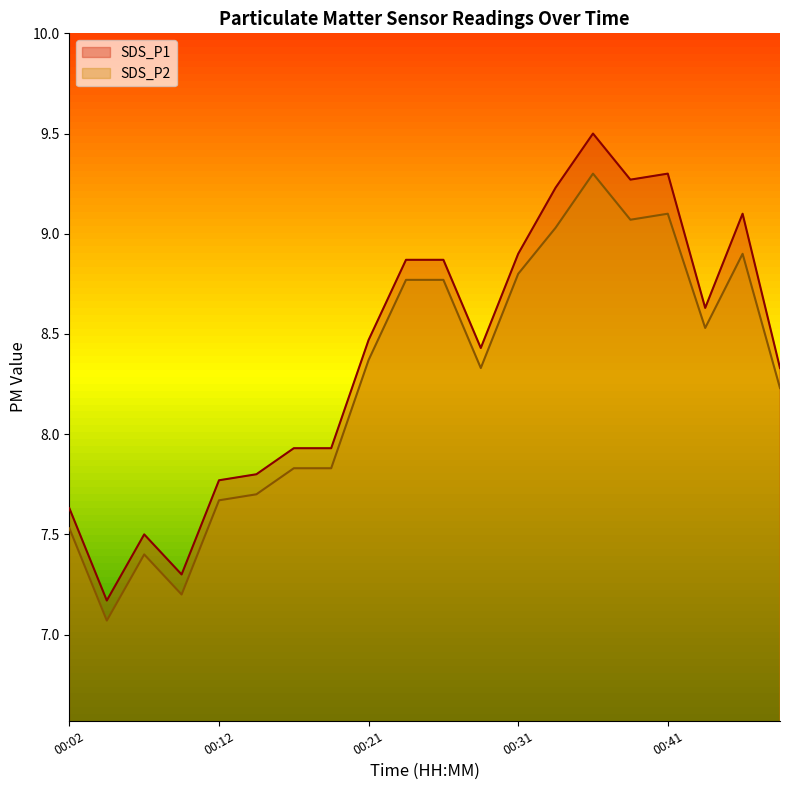

The value of SDS_P2 at 00:02 is 7.5. True or false?

True